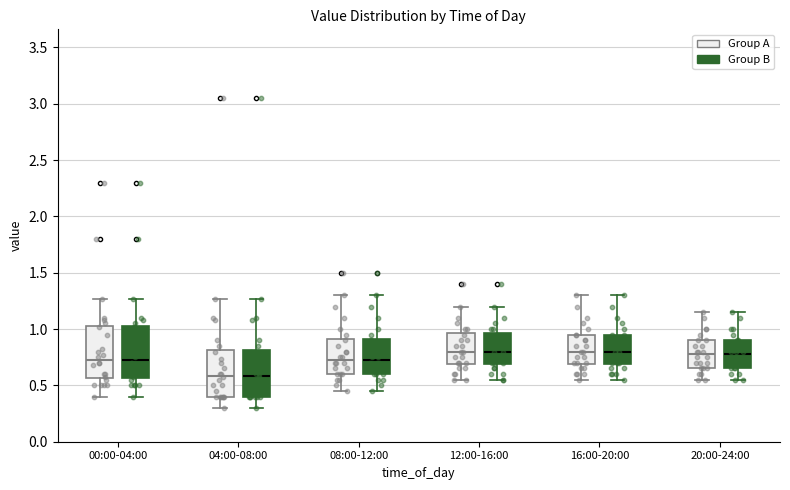

Reading left to right, read every box against the y-axis: the position of its median line, the range the box covers, and the ends of its whiskers. The values are not printed on the chart, so give them approximately, as read against the axis.

00:00-04:00 (Group A): median 0.75, box 0.55 to 1.05, whiskers 0.40 to 1.25
00:00-04:00 (Group B): median 0.75, box 0.55 to 1.05, whiskers 0.40 to 1.25
04:00-08:00 (Group A): median 0.60, box 0.40 to 0.80, whiskers 0.30 to 1.25
04:00-08:00 (Group B): median 0.60, box 0.40 to 0.80, whiskers 0.30 to 1.25
08:00-12:00 (Group A): median 0.75, box 0.60 to 0.90, whiskers 0.45 to 1.30
08:00-12:00 (Group B): median 0.75, box 0.60 to 0.90, whiskers 0.45 to 1.30
12:00-16:00 (Group A): median 0.80, box 0.70 to 0.95, whiskers 0.55 to 1.20
12:00-16:00 (Group B): median 0.80, box 0.70 to 0.95, whiskers 0.55 to 1.20
16:00-20:00 (Group A): median 0.80, box 0.70 to 0.95, whiskers 0.55 to 1.30
16:00-20:00 (Group B): median 0.80, box 0.70 to 0.95, whiskers 0.55 to 1.30
20:00-24:00 (Group A): median 0.80, box 0.65 to 0.90, whiskers 0.55 to 1.15
20:00-24:00 (Group B): median 0.80, box 0.65 to 0.90, whiskers 0.55 to 1.15